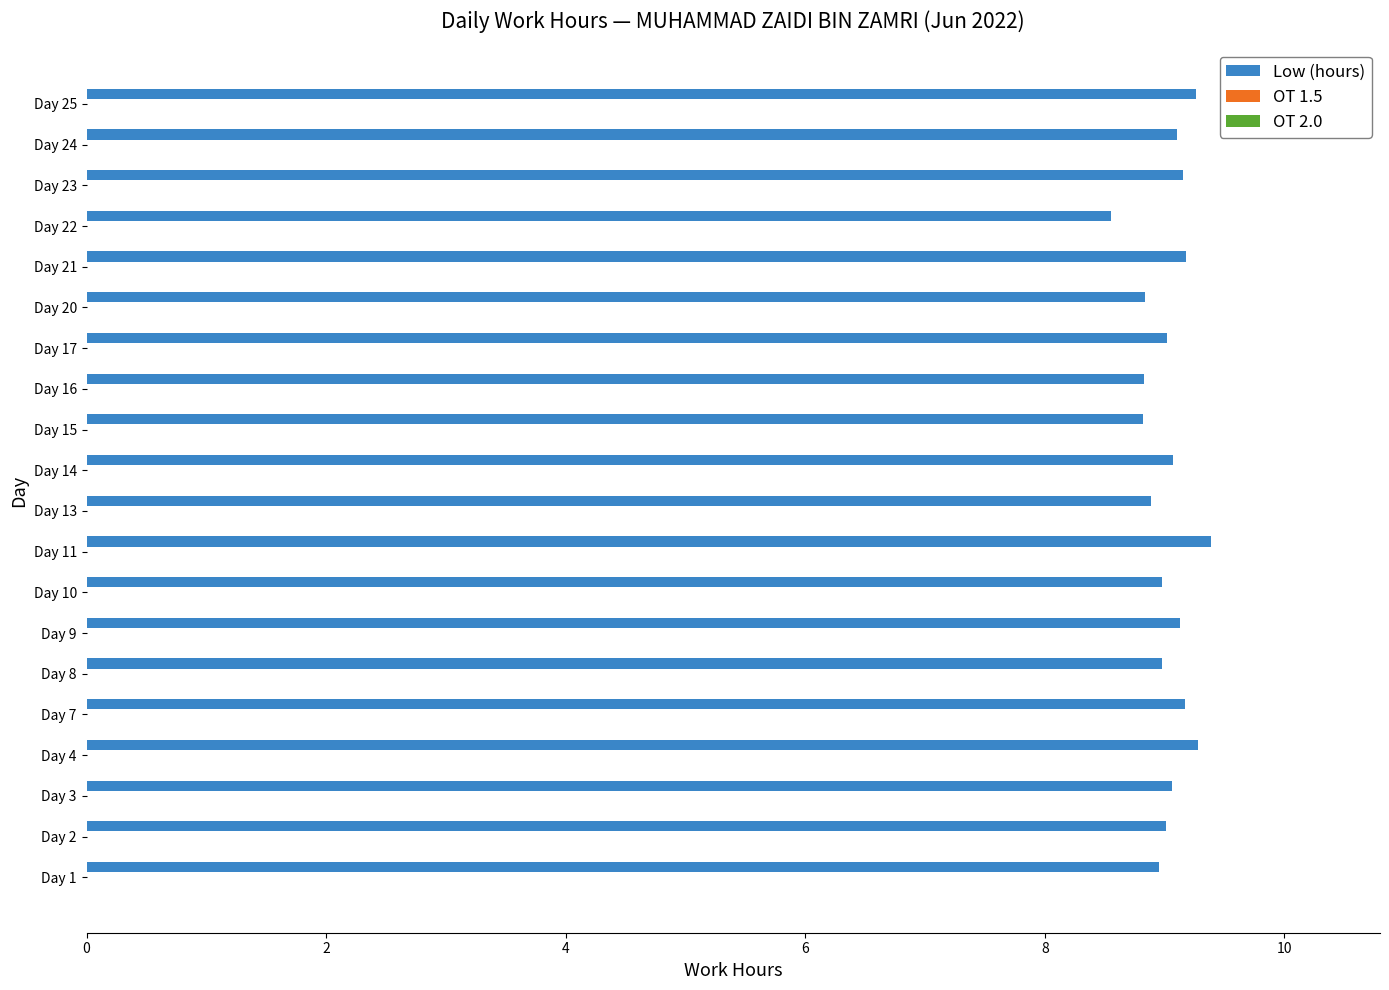

Where is the data nearest to the value 8?

Day 22